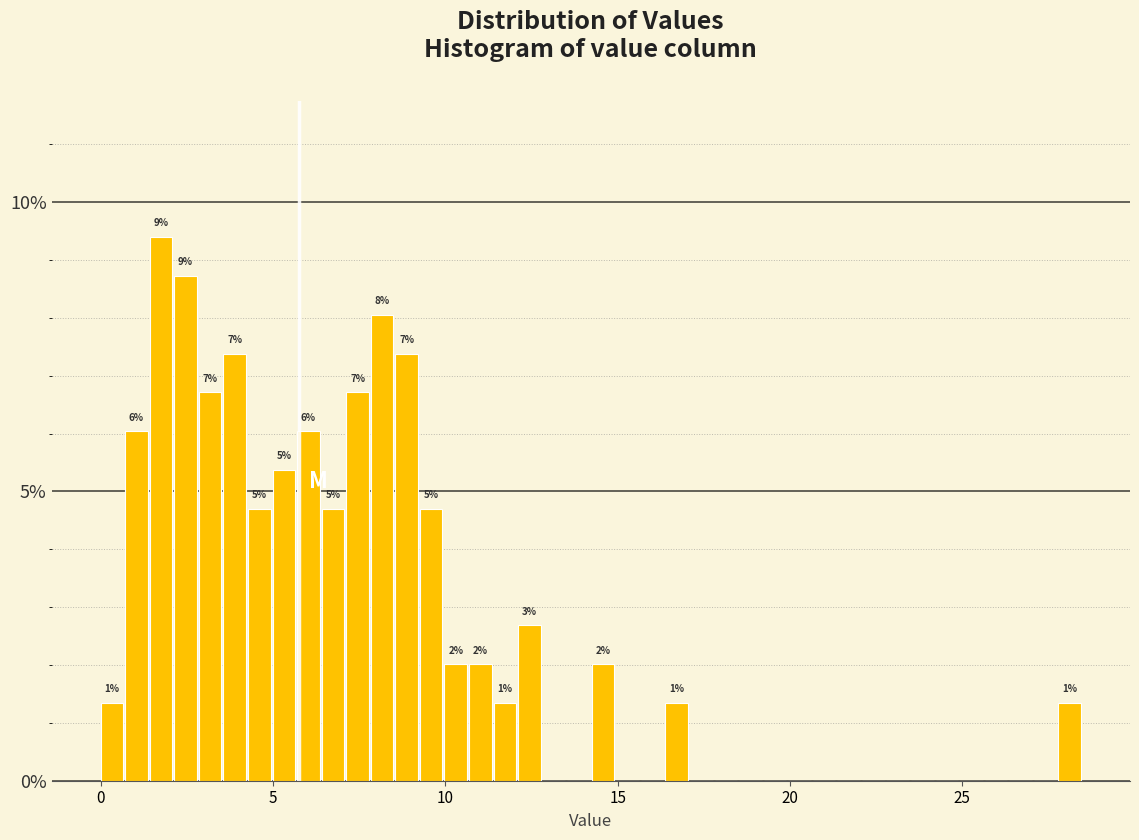

Read against the x-axis, roughly where is the centre of the tallest bar?

2.0